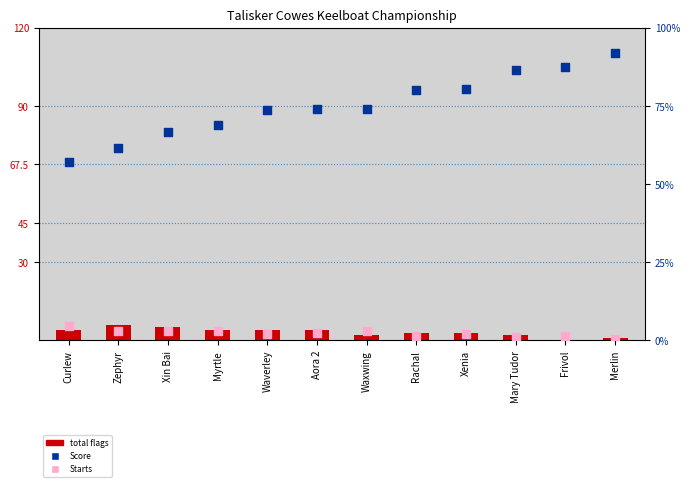

Which series has the largest total across all categories?

Score (percentile rank)